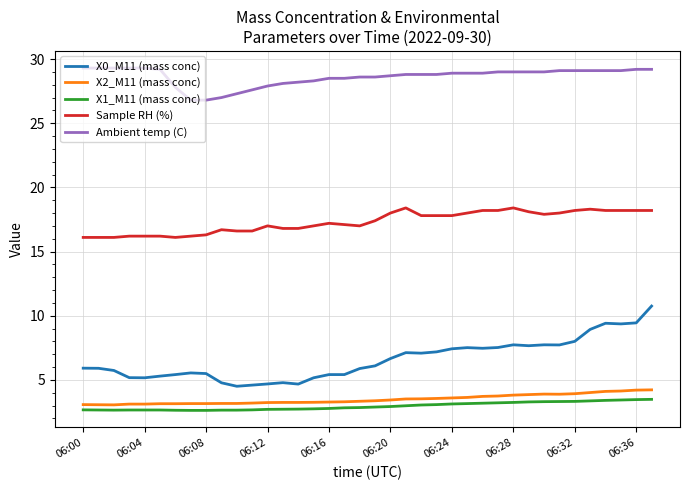

Which series has the largest total across all categories?

Ambient temp (C)